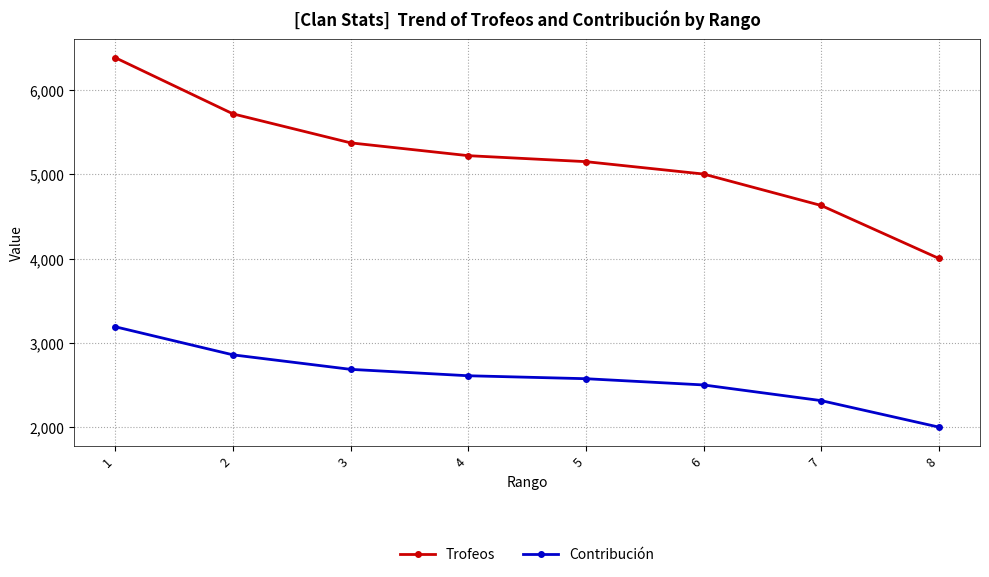

The Contribución series shows 538 at 5. True or false?

False